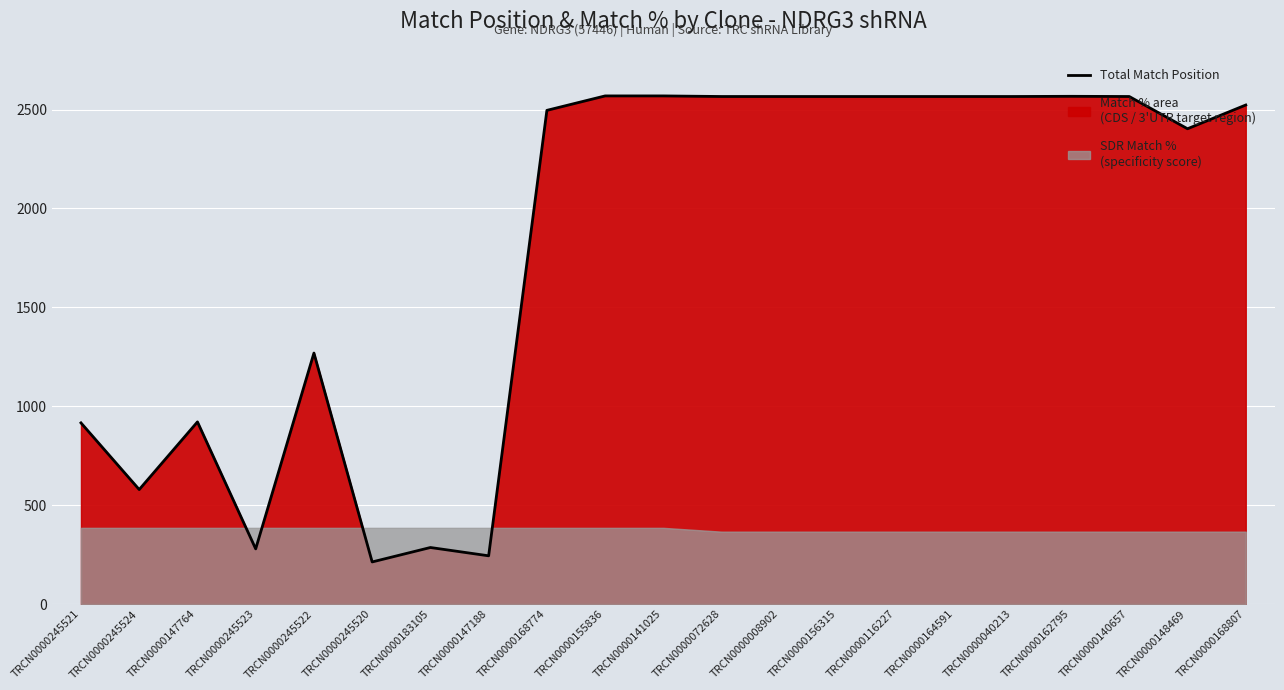

Rank the categories by value from lowest to highest.

TRCN0000245520, TRCN0000147188, TRCN0000245523, TRCN0000183105, TRCN0000245524, TRCN0000245521, TRCN0000147764, TRCN0000245522, TRCN0000148469, TRCN0000168774, TRCN0000168807, TRCN0000072628, TRCN0000008902, TRCN0000156315, TRCN0000116227, TRCN0000164591, TRCN0000040213, TRCN0000140657, TRCN0000162795, TRCN0000155836, TRCN0000141025